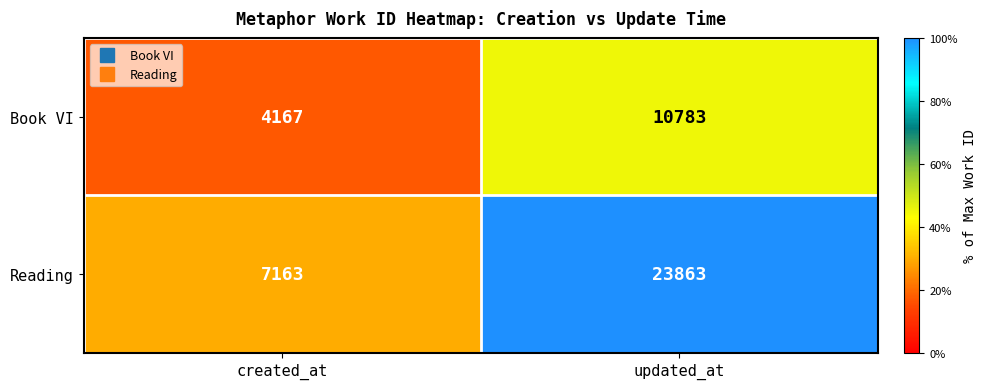

What is the sum of all Reading values?

31026